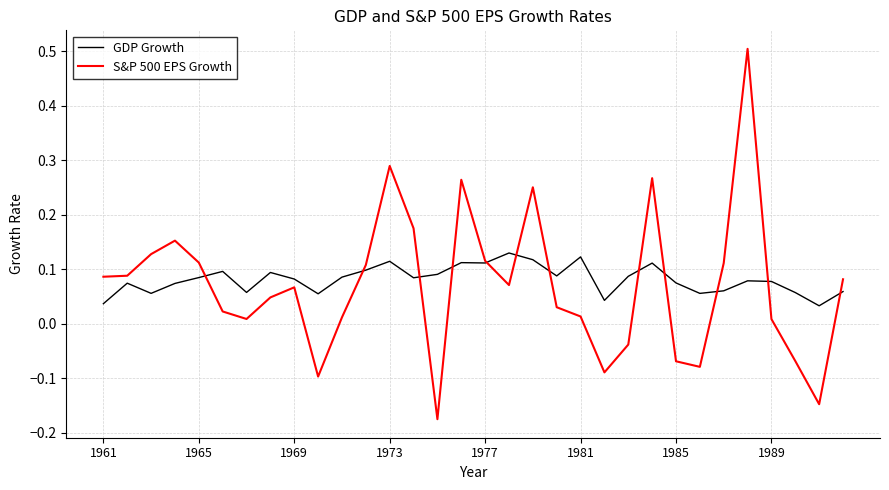

List the series in order of their peak value, highest first.

S&P 500 EPS Growth, GDP Growth